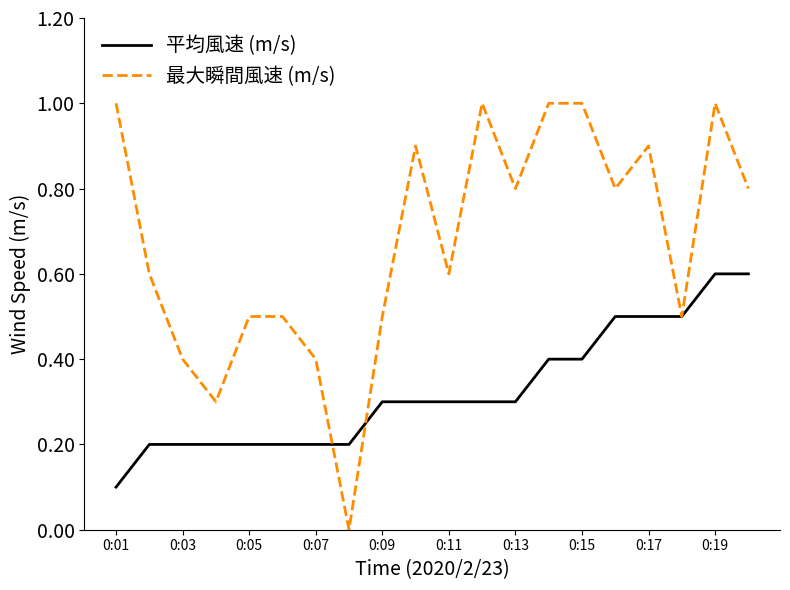

List the series in order of their peak value, highest first.

最大瞬間風速 (m/s), 平均風速 (m/s)